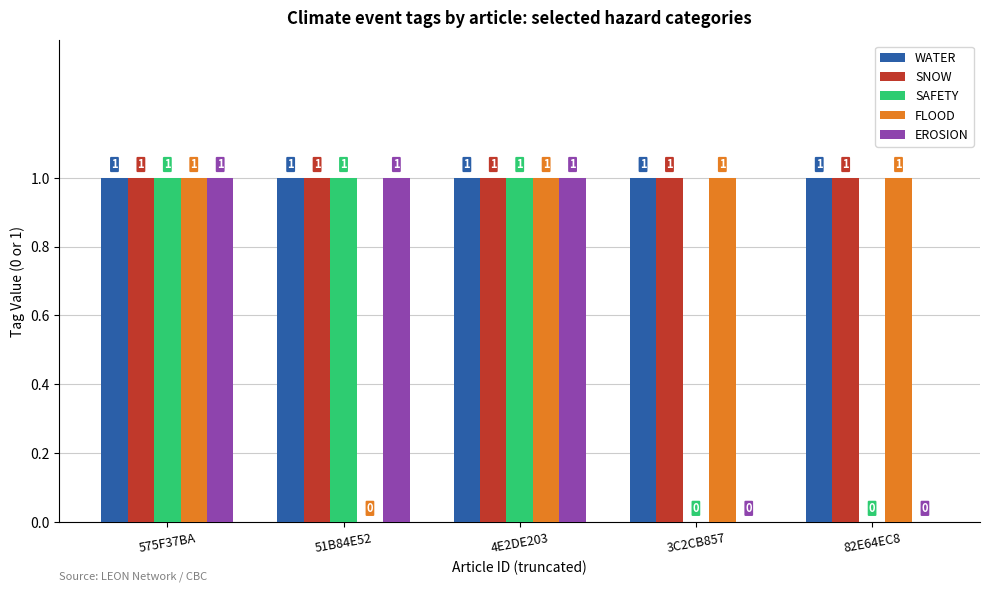

Is the value of EROSION at 3C2CB857 greater than the value of WATER at 4E2DE203?

No